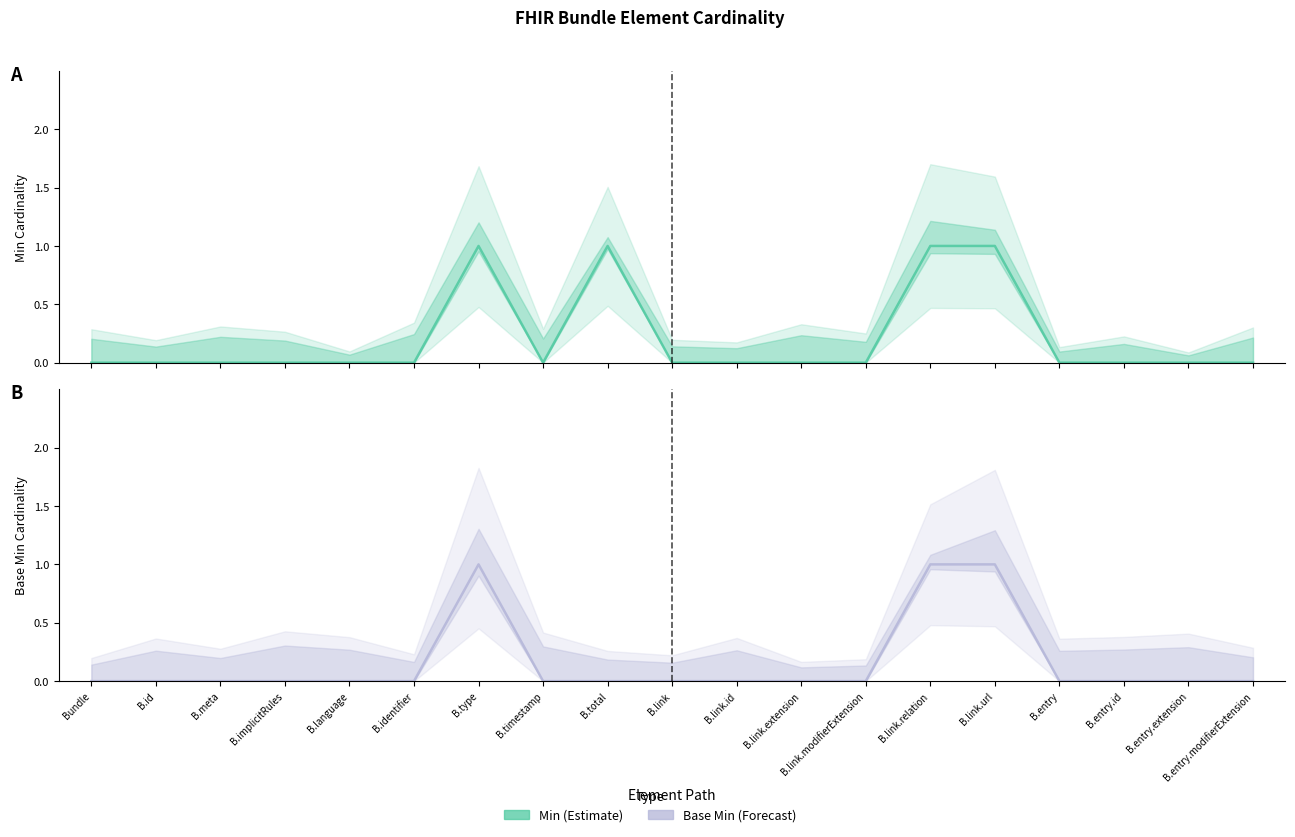

How many lines are shown in the chart?

2